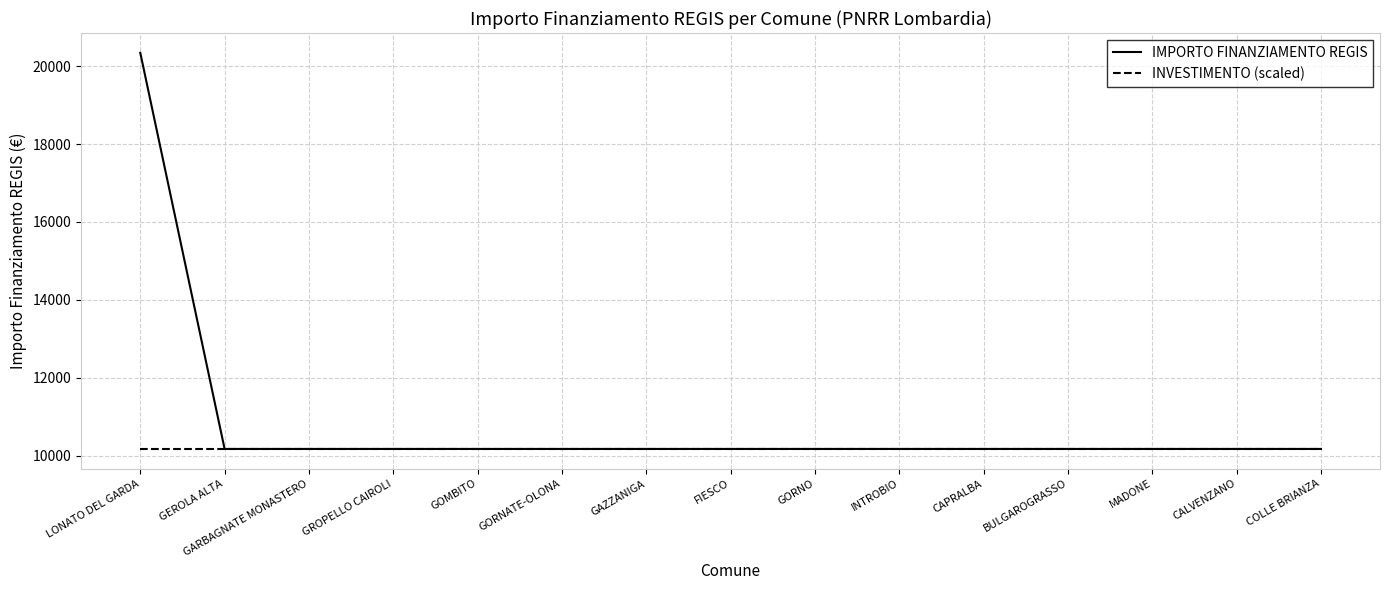

At how many categories does at least one series exceed 17500?

1